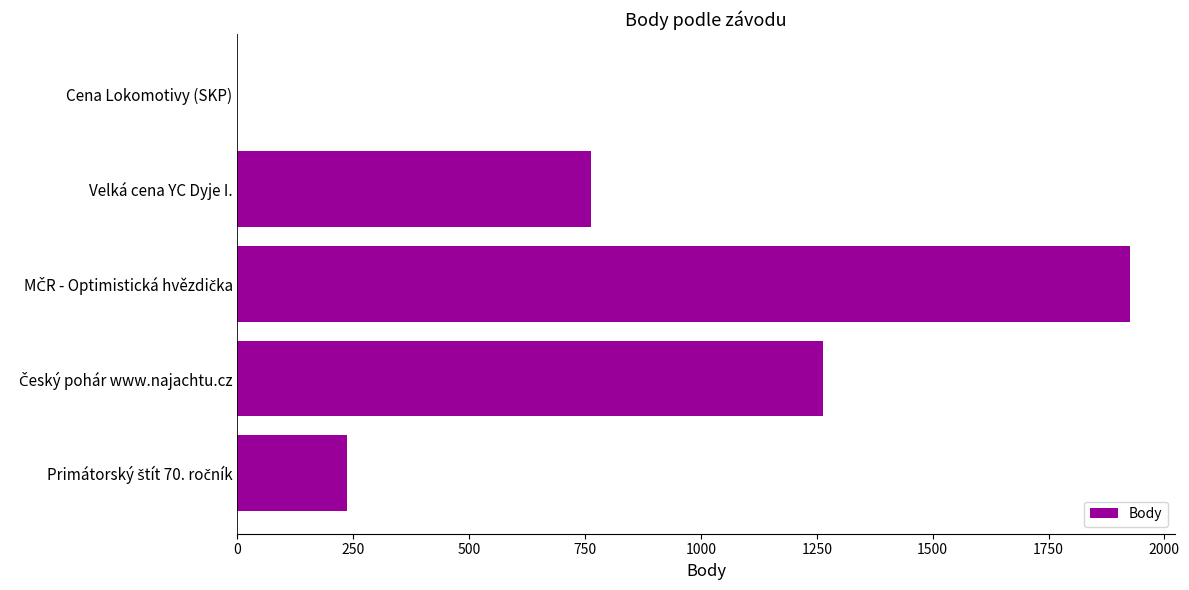

How many distinct data groups are displayed?

1